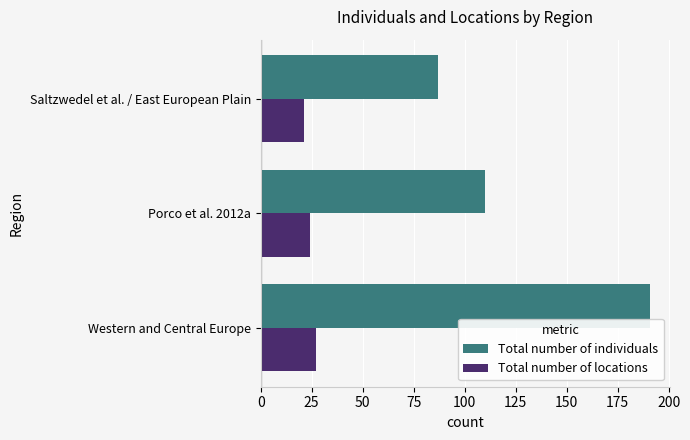

How many data points in Total number of individuals are less than 110?

1